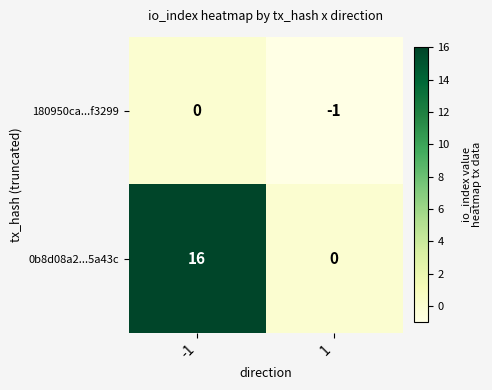

How many distinct data groups are displayed?

2